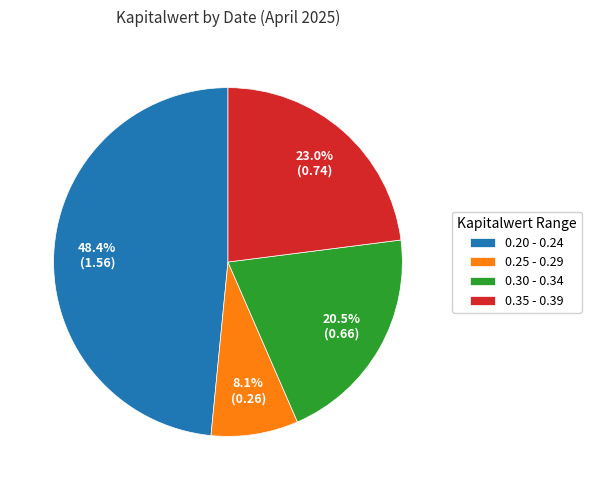

Which slice is the largest?

0.20 - 0.24